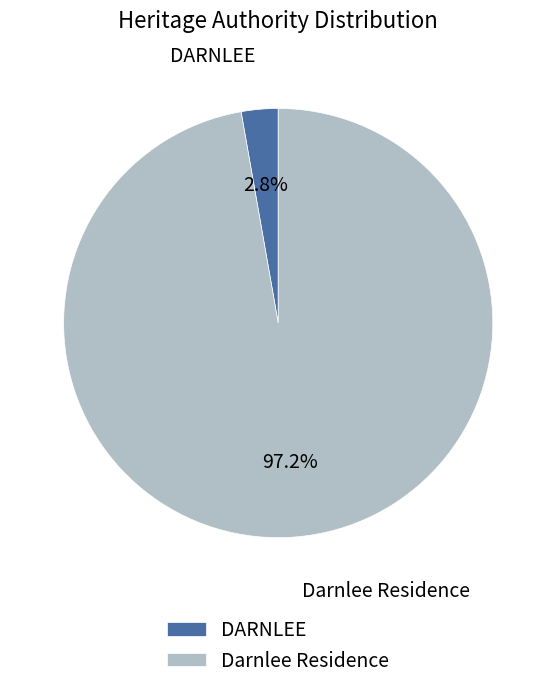

Which has a higher value, DARNLEE or Darnlee Residence?

Darnlee Residence